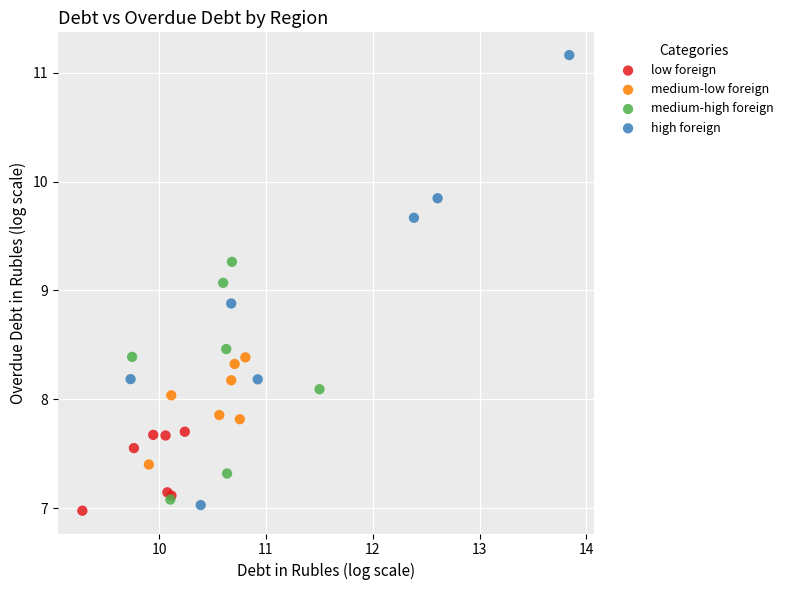

Which series contains the highest Y value?

high foreign